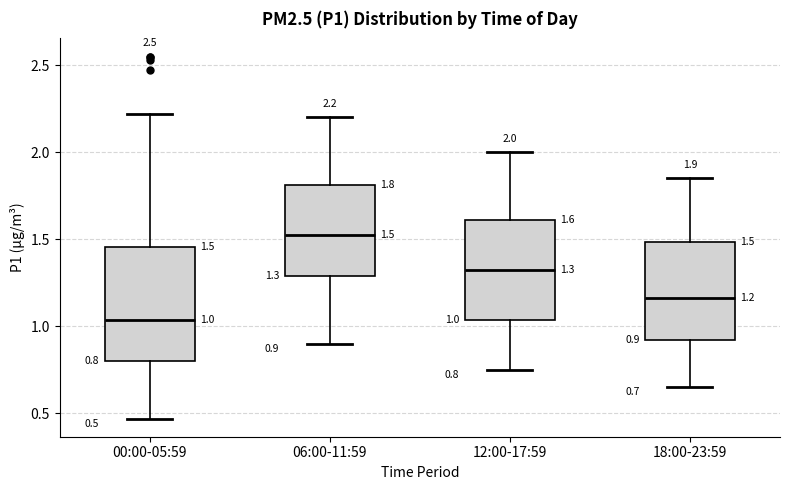

Which box is the tallest, from its lower edge to its upper edge?

00:00-05:59